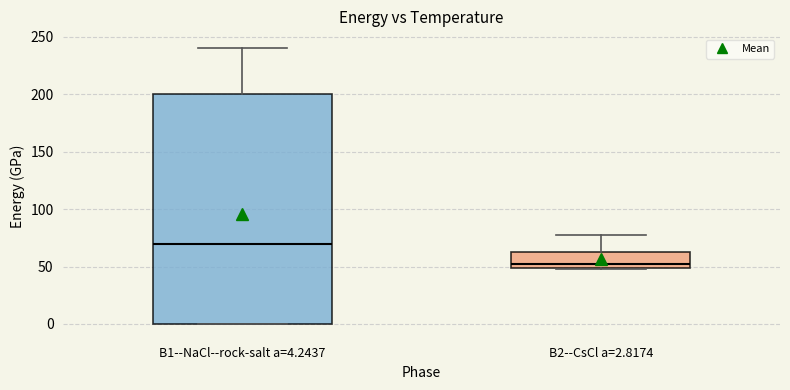

Reading left to right, read every box against the y-axis: the position of its median line, the range the box covers, and the ends of its whiskers. The values are not printed on the chart, so give them approximately, as read against the axis.

B1--NaCl--rock-salt a=4.2437: median 70, box 0 to 200, whiskers 0 to 240
B2--CsCl a=2.8174: median 50 (just above the box's lower edge), box 50 to 60, whiskers 50 to 80